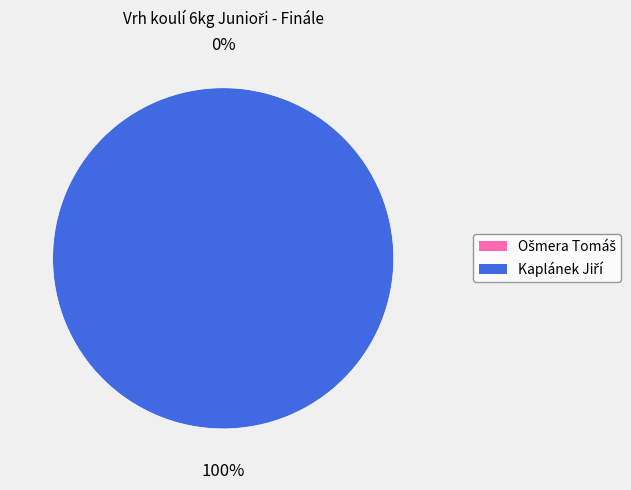

Which category accounts for the majority?

Kaplánek Jiří